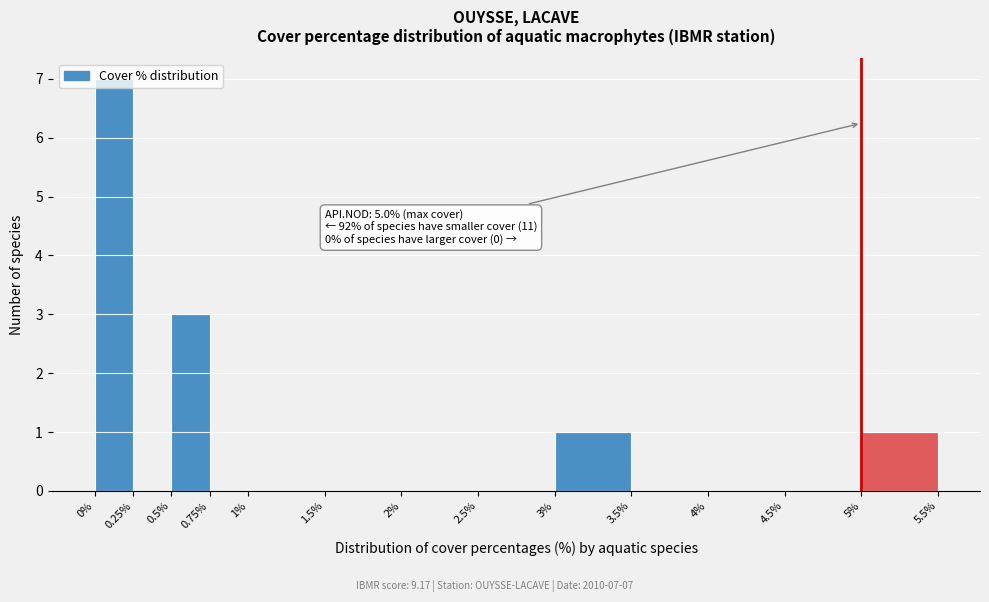

Over which range of the x-axis is the bar tallest?

0% to 0.25%